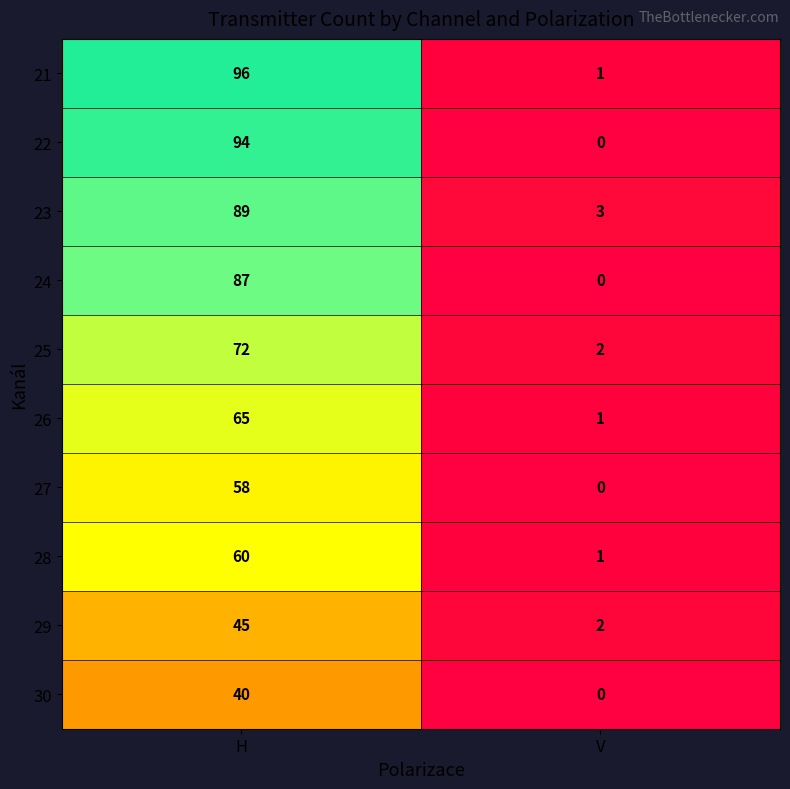

Which series has the widest spread of values?

21